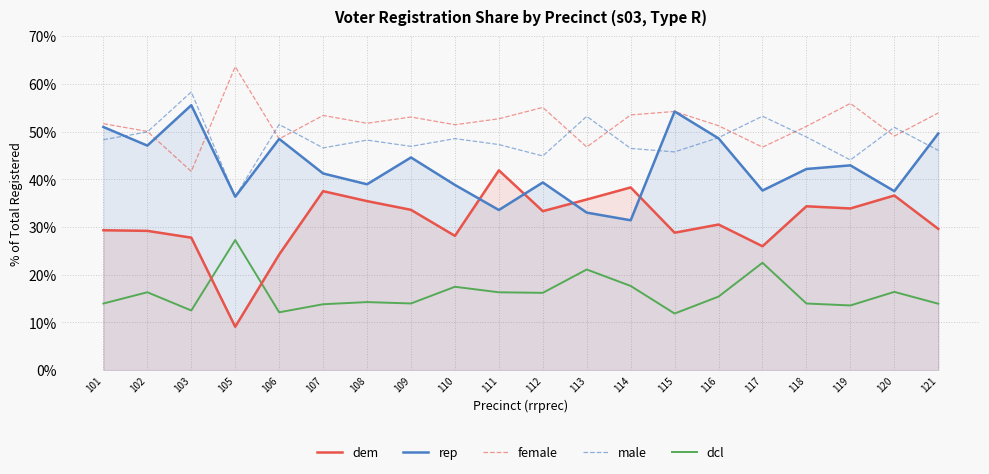

In female, how many points are higher than both neighbors (excluding endpoints)?

6